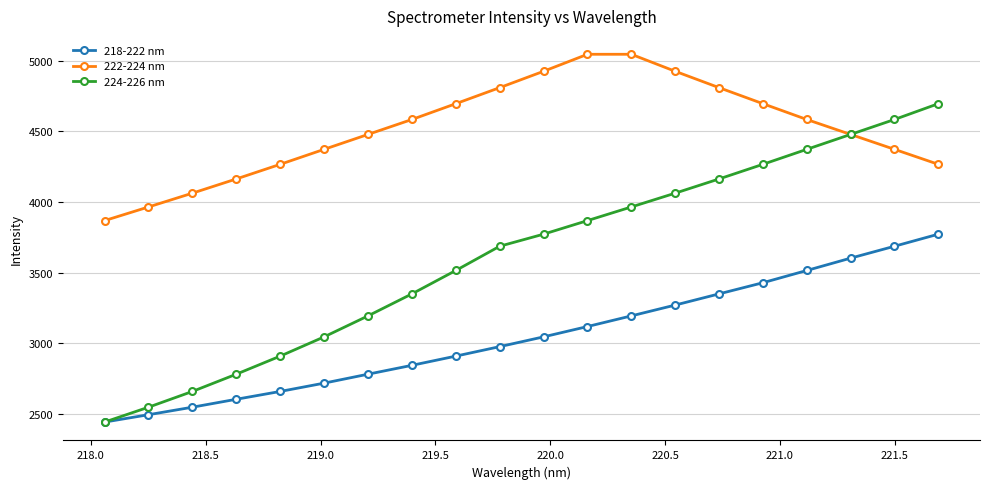

What is the value of the 222-224 nm point at the 9th from the left?

4696.3